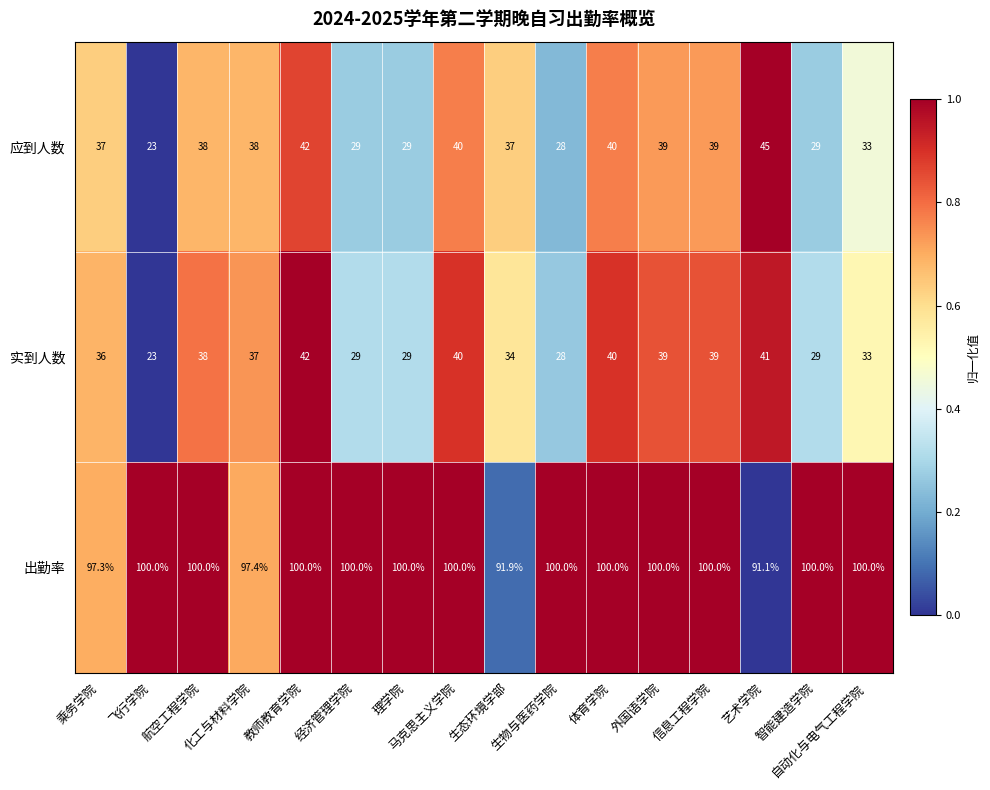

Which series has the largest total across all categories?

出勤率